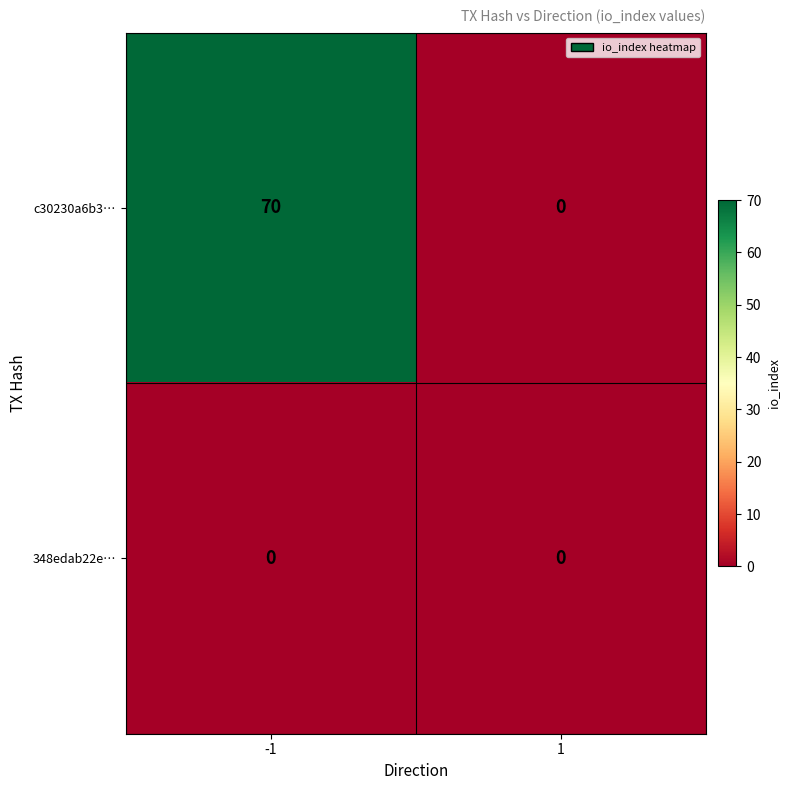

Which series has the largest total across all categories?

c30230a6b3…